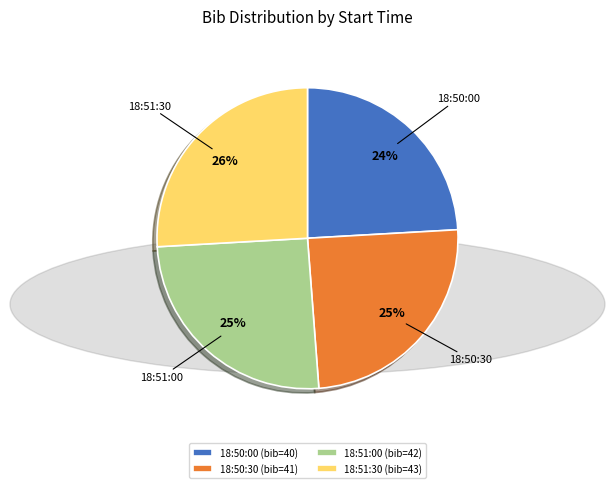

Is 18:50:00 the majority of the pie?

No